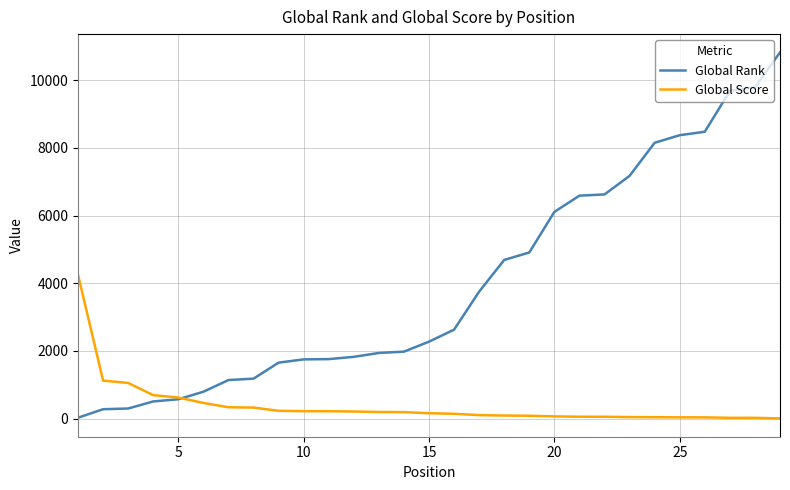

What is the maximum value for Global Rank?

10824